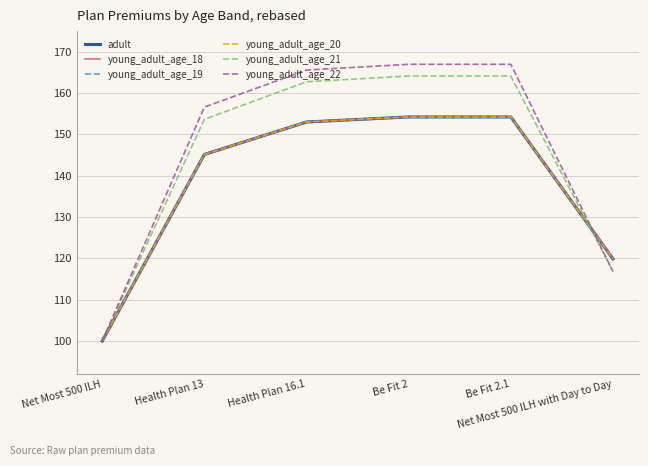

Rank the categories by young_adult_age_18 value from lowest to highest.

Net Most 500 ILH, Net Most 500 ILH with Day to Day, Health Plan 13, Health Plan 16.1, Be Fit 2, Be Fit 2.1